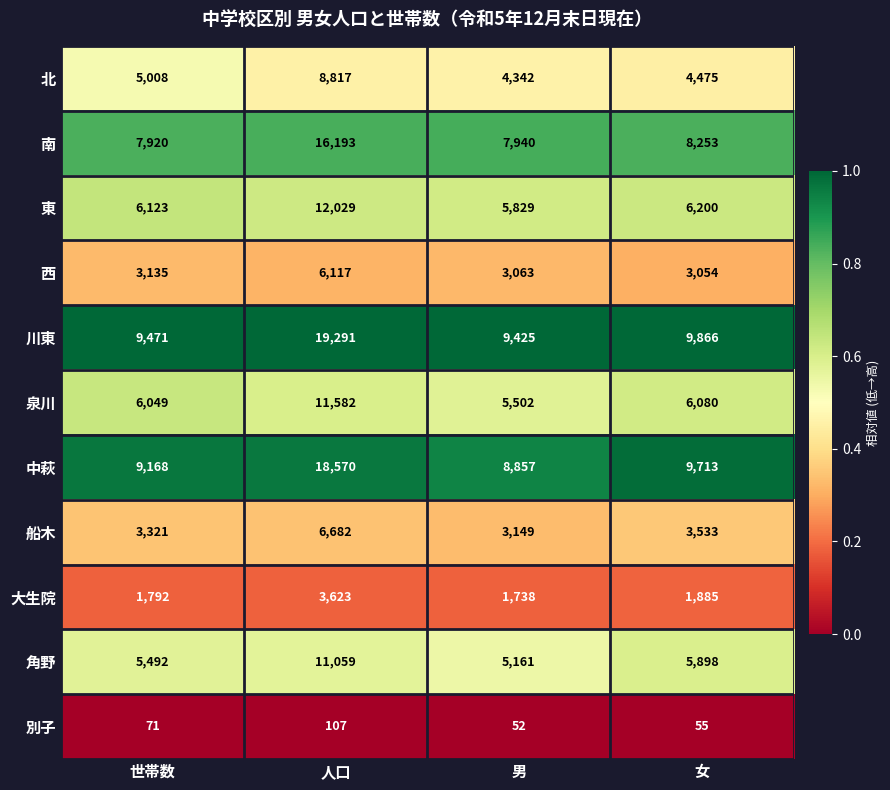

What is the average value of the 大生院 series?

2260